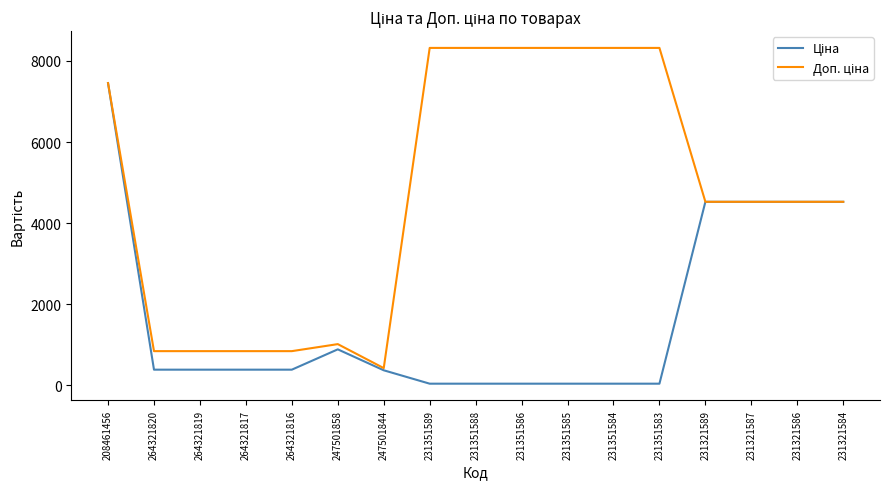

Count the number of data series in this chart.

2